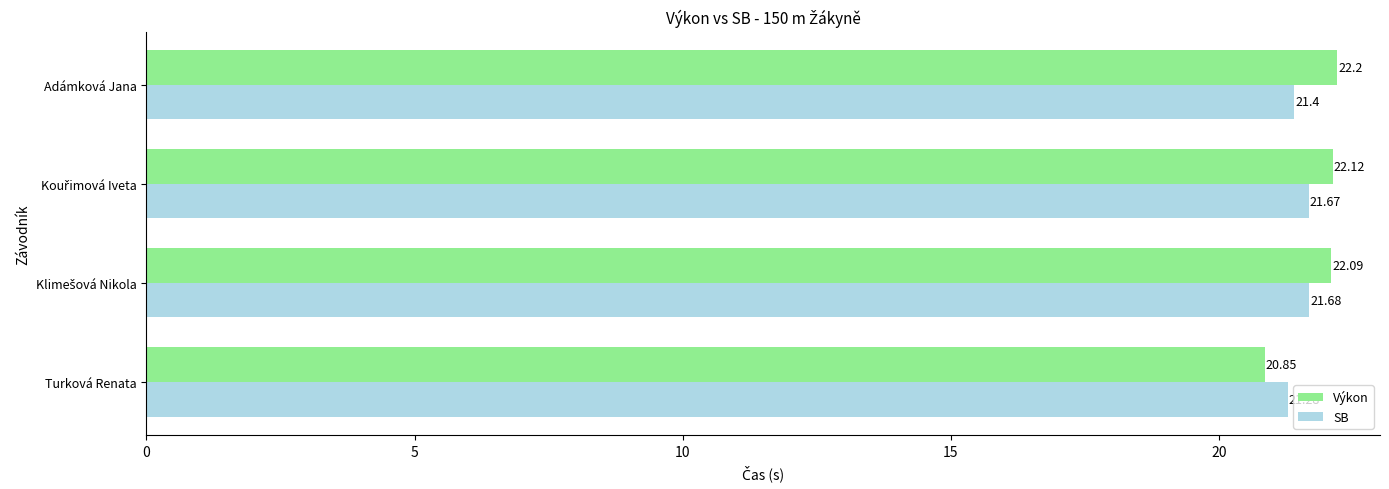

What is the difference between the maximum and second lowest values in the SB series?

0.3